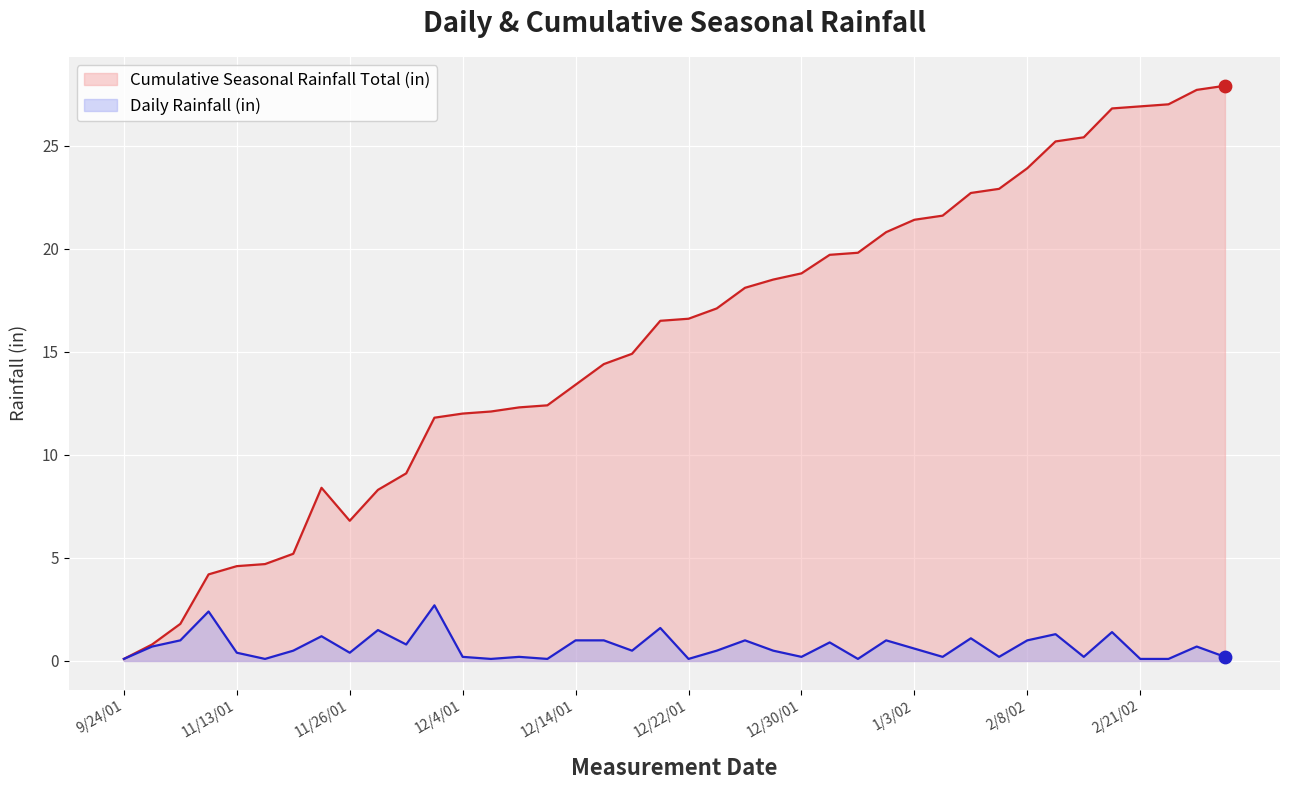

Which series contains the lowest Y value?

Cumulative Seasonal Rainfall Total (in)